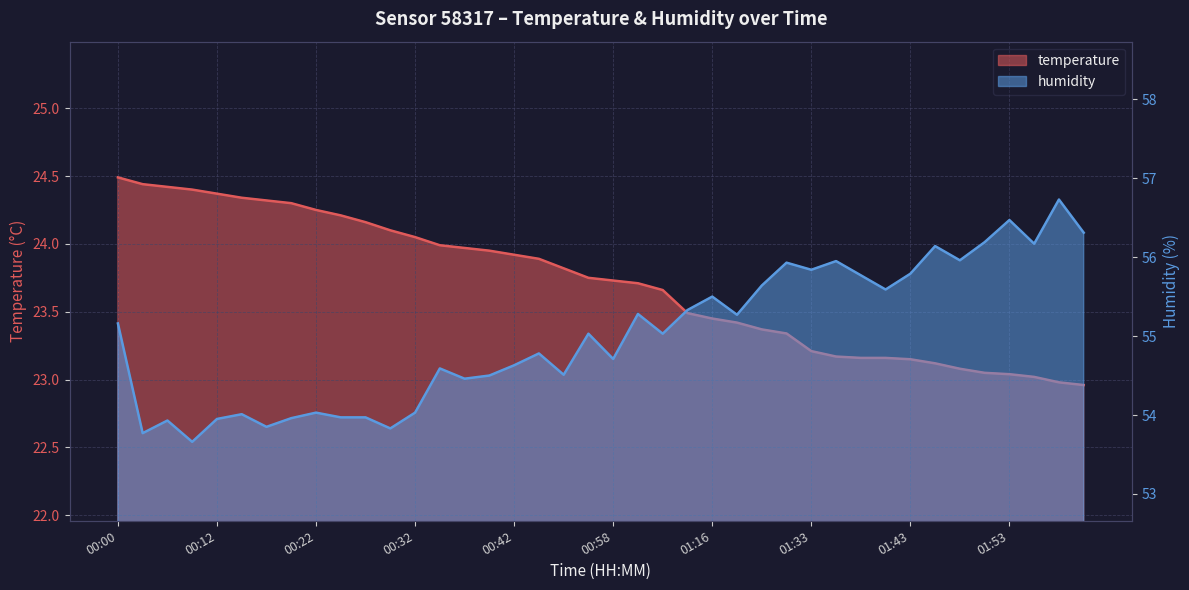

What is the label of the 36th point from the right?

00:12